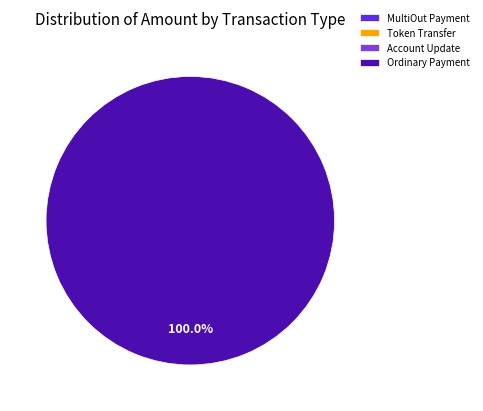

Which has a higher value, Token Transfer or MultiOut Payment?

MultiOut Payment